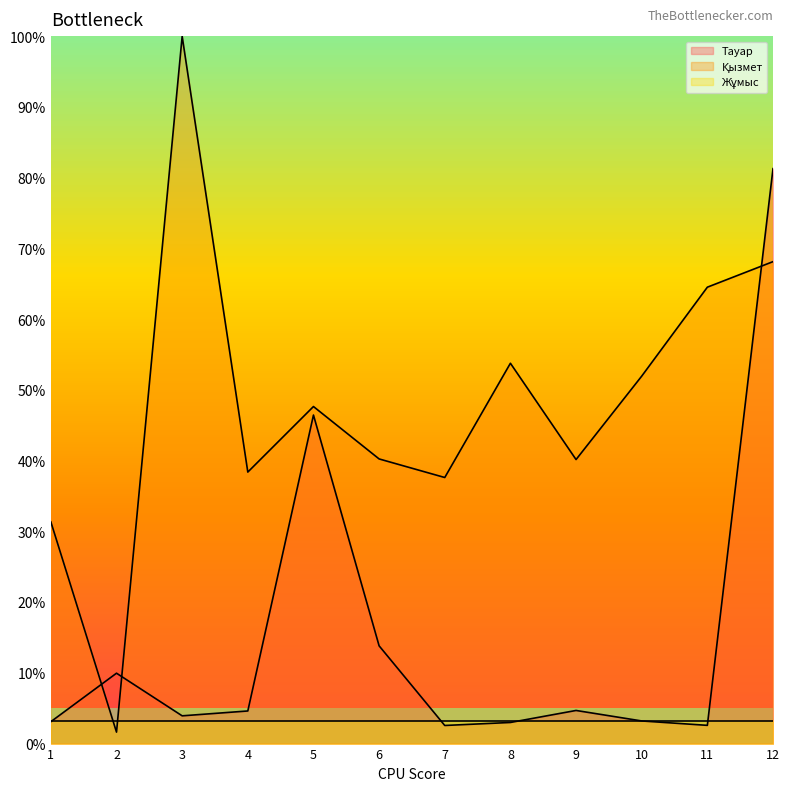

At which category is the sum across all series the highest?

12